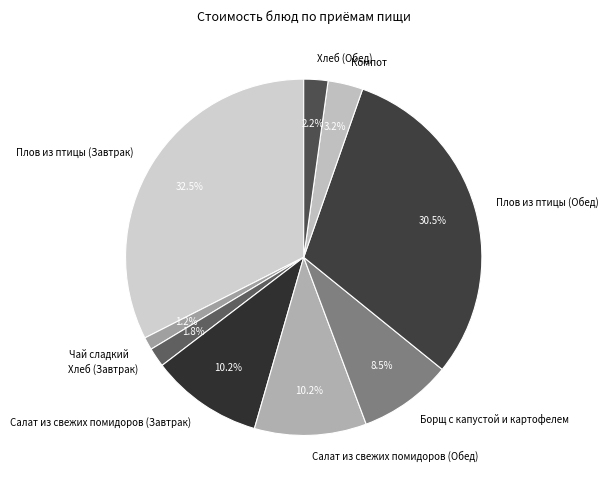

What percentage is NOT represented by Хлеб (Завтрак)?

98.2%